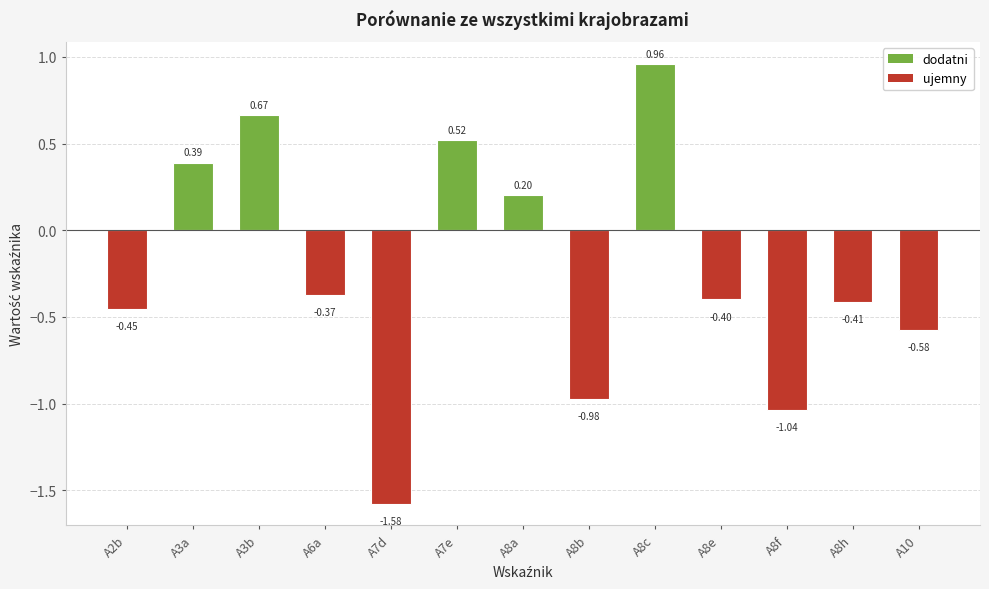

List the labels in order of value, largest first.

A8c, A3b, A7e, A3a, A8a, A6a, A8e, A8h, A2b, A10, A8b, A8f, A7d